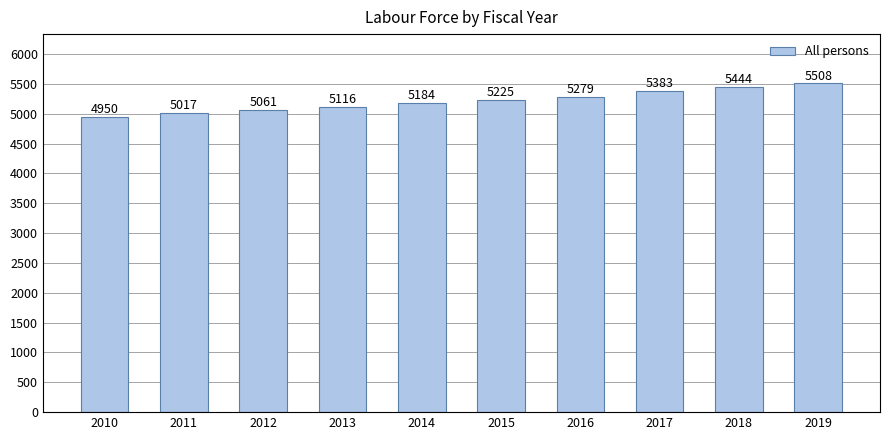

Is it true that the value at 2017 is 7409.0?

False